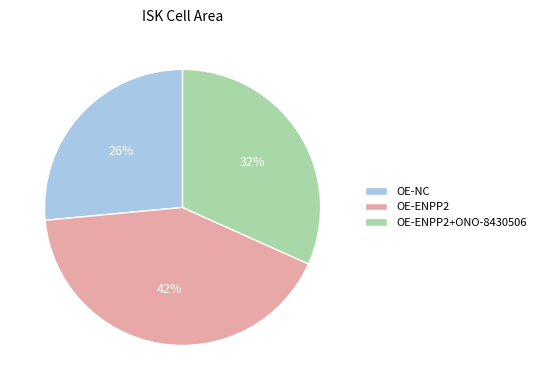

To the nearest percent, what percentage of the pie is OE-NC?

26%